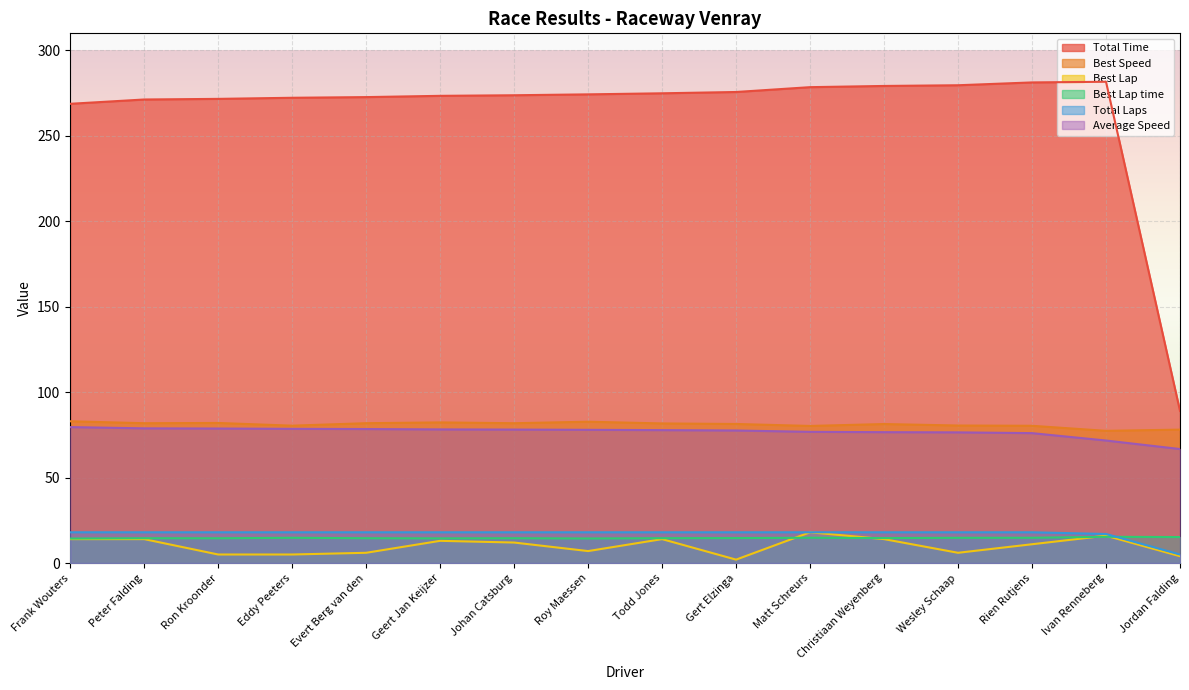

Reading left to right, extract all data points from this chart.

Total Time: Frank Wouters=268.8	Peter Falding=271.3	Ron Kroonder=271.6	Eddy Peeters=272.3	Evert Berg van den=272.7	Geert Jan Keijzer=273.4	Johan Catsburg=273.8	Roy Maessen=274.3	Todd Jones=274.9	Gert Elzinga=275.7	Matt Schreurs=278.5	Christiaan Weyenberg=279.2	Wesley Schaap=279.6	Rien Rutjens=281.3	Ivan Renneberg=281.7	Jordan Falding=89.0
Best Speed: Frank Wouters=83.0	Peter Falding=81.8	Ron Kroonder=82.0	Eddy Peeters=80.4	Evert Berg van den=81.8	Geert Jan Keijzer=82.3	Johan Catsburg=81.8	Roy Maessen=82.7	Todd Jones=81.7	Gert Elzinga=81.4	Matt Schreurs=80.2	Christiaan Weyenberg=81.3	Wesley Schaap=80.5	Rien Rutjens=80.3	Ivan Renneberg=77.4	Jordan Falding=78.1
Best Lap: Frank Wouters=14.0	Peter Falding=14.0	Ron Kroonder=5.0	Eddy Peeters=5.0	Evert Berg van den=6.0	Geert Jan Keijzer=13.0	Johan Catsburg=12.0	Roy Maessen=7.0	Todd Jones=14.0	Gert Elzinga=2.0	Matt Schreurs=18.0	Christiaan Weyenberg=14.0	Wesley Schaap=6.0	Rien Rutjens=11.0	Ivan Renneberg=16.0	Jordan Falding=4.0
Best Lap time: Frank Wouters=14.3	Peter Falding=14.5	Ron Kroonder=14.5	Eddy Peeters=14.8	Evert Berg van den=14.5	Geert Jan Keijzer=14.4	Johan Catsburg=14.5	Roy Maessen=14.4	Todd Jones=14.5	Gert Elzinga=14.6	Matt Schreurs=14.8	Christiaan Weyenberg=14.6	Wesley Schaap=14.8	Rien Rutjens=14.8	Ivan Renneberg=15.4	Jordan Falding=15.2
Total Laps: Frank Wouters=18.0	Peter Falding=18.0	Ron Kroonder=18.0	Eddy Peeters=18.0	Evert Berg van den=18.0	Geert Jan Keijzer=18.0	Johan Catsburg=18.0	Roy Maessen=18.0	Todd Jones=18.0	Gert Elzinga=18.0	Matt Schreurs=18.0	Christiaan Weyenberg=18.0	Wesley Schaap=18.0	Rien Rutjens=18.0	Ivan Renneberg=17.0	Jordan Falding=5.0
Average Speed: Frank Wouters=79.6	Peter Falding=78.8	Ron Kroonder=78.7	Eddy Peeters=78.5	Evert Berg van den=78.4	Geert Jan Keijzer=78.2	Johan Catsburg=78.1	Roy Maessen=78.0	Todd Jones=77.8	Gert Elzinga=77.6	Matt Schreurs=76.8	Christiaan Weyenberg=76.6	Wesley Schaap=76.5	Rien Rutjens=76.0	Ivan Renneberg=71.7	Jordan Falding=66.7